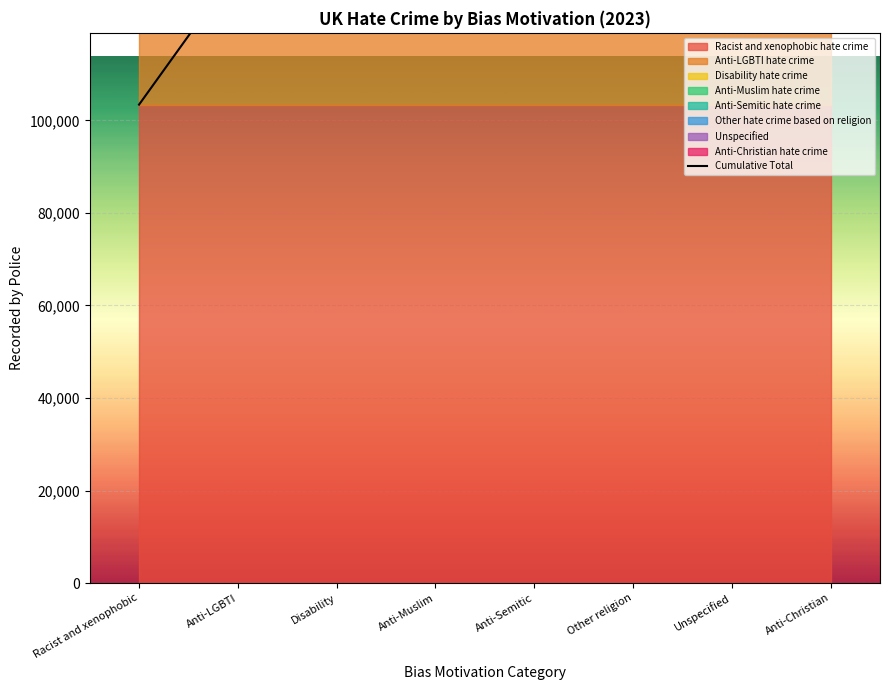

Which label corresponds to the largest value in the chart?

Anti-Christian